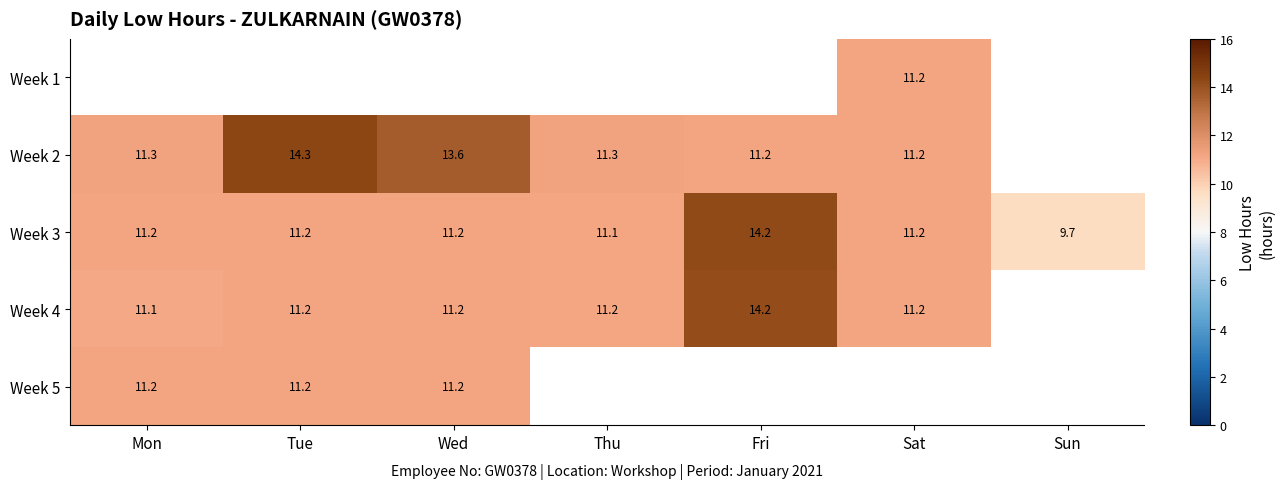

What is the difference between the Week 3 values at Fri and Wed?

3.0